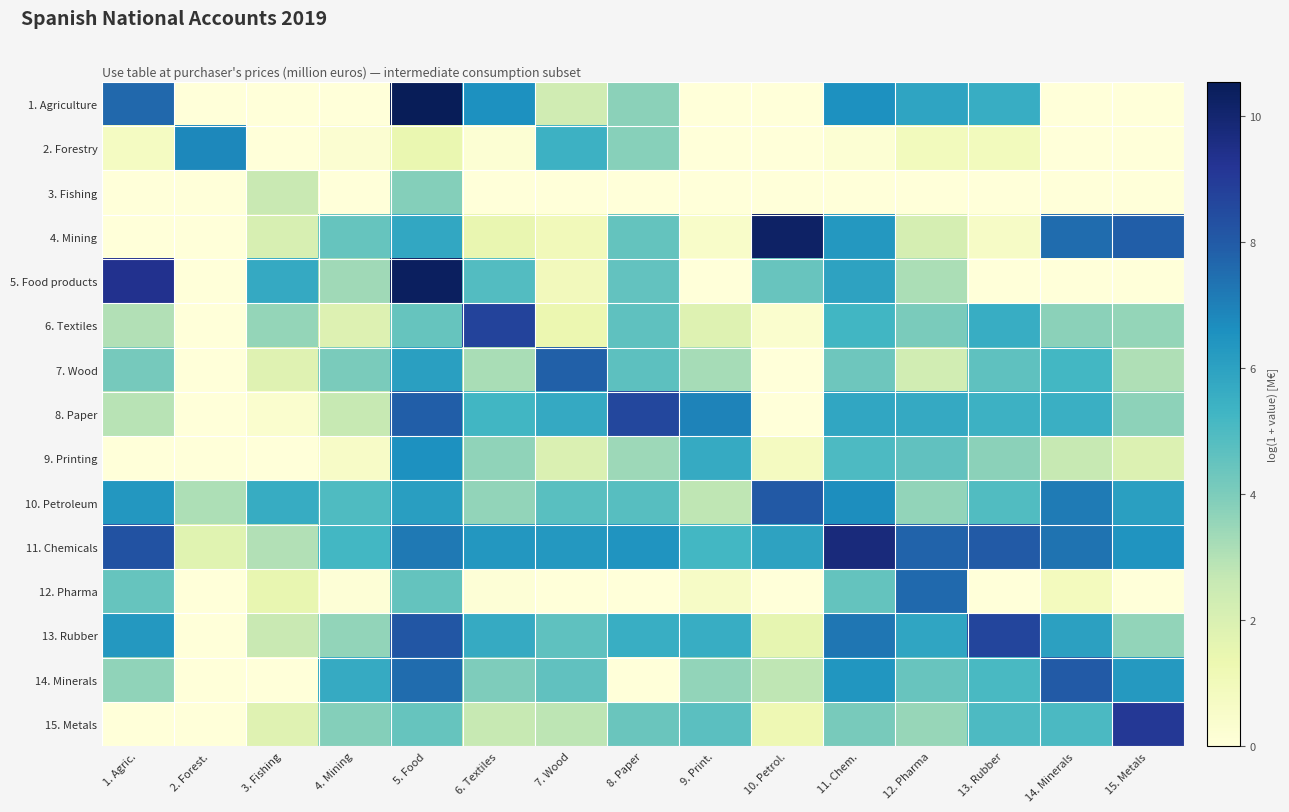

What is the maximum value shown in the chart?

10.5